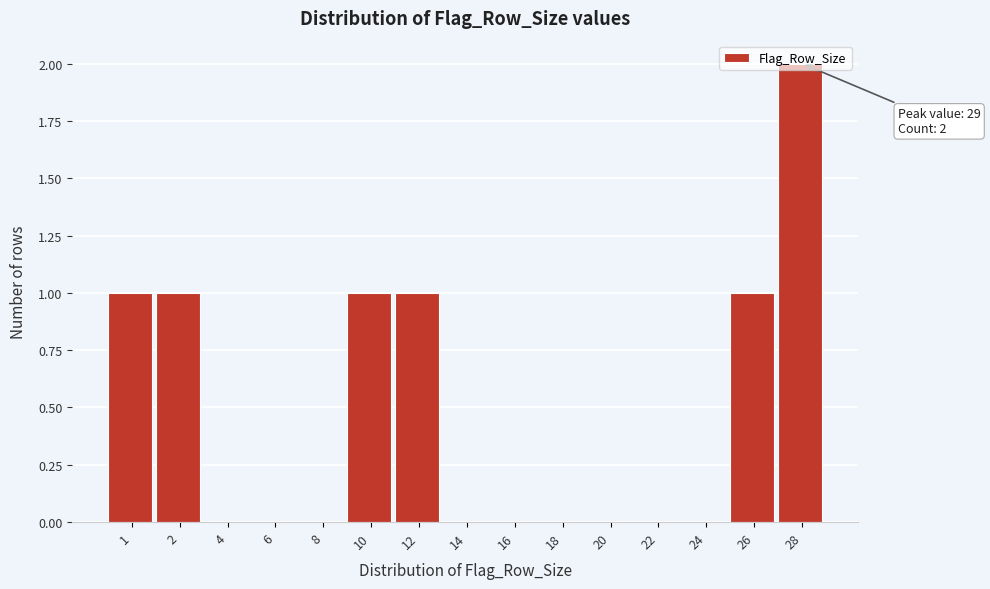

Approximately how many times larger is the value at 26 compared to 28?

0.5